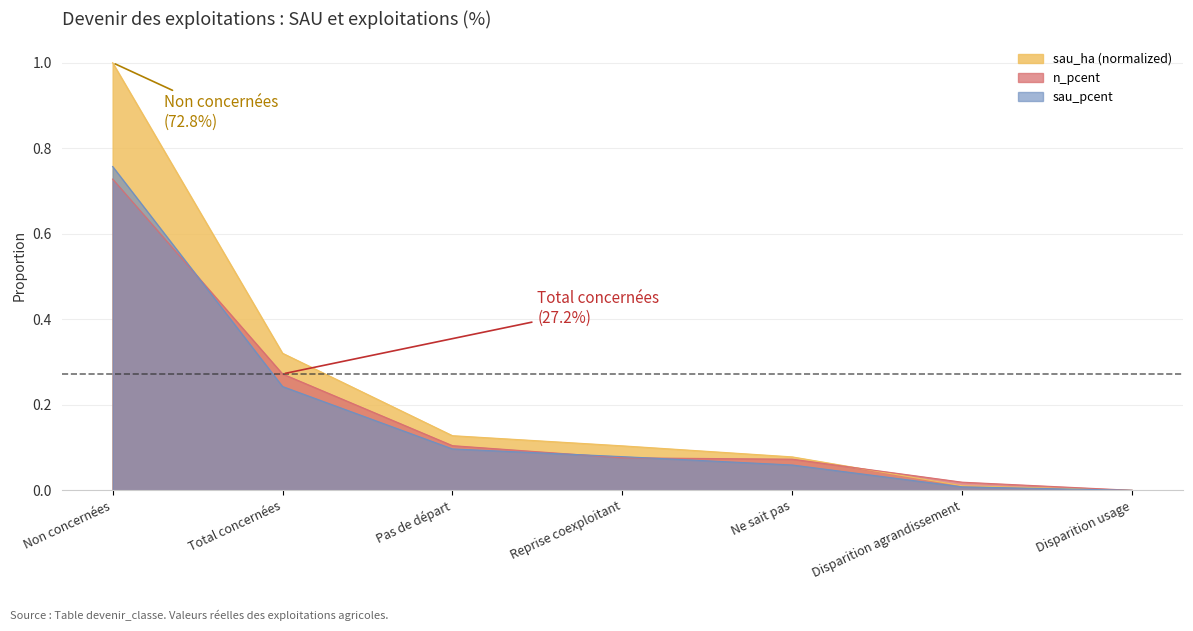

What are all the series names shown in the legend?

sau_ha (normalized), n_pcent, sau_pcent